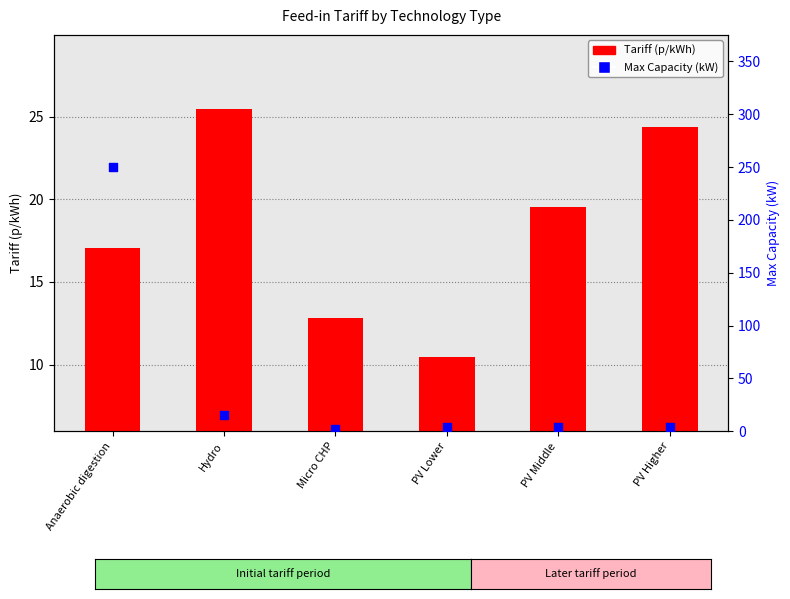

At how many categories does at least one series exceed 25?

2